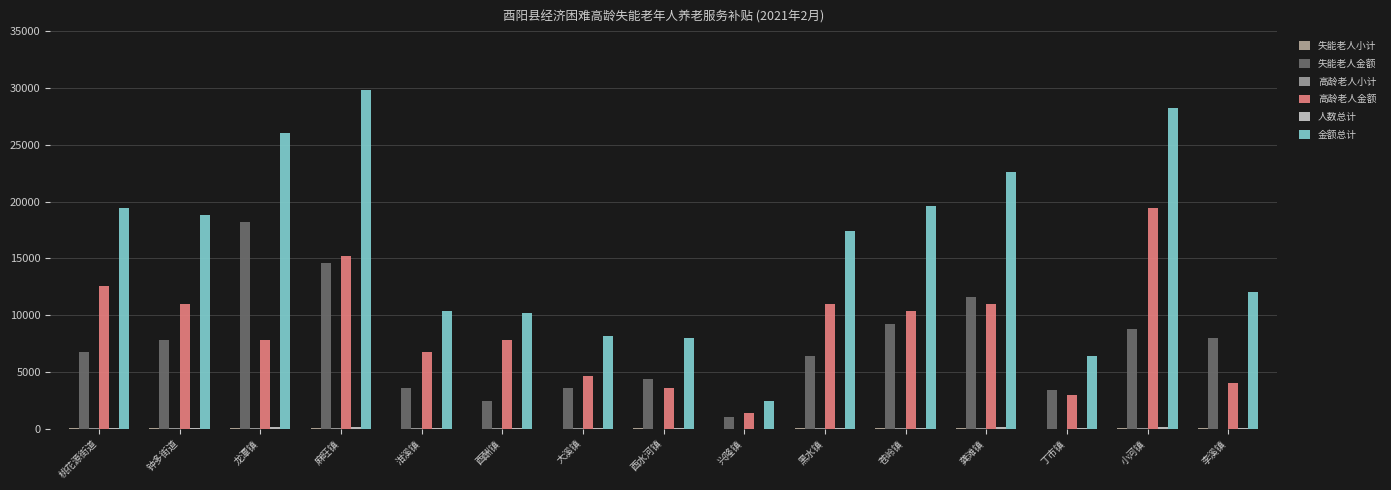

How many groups of bars are there?

15